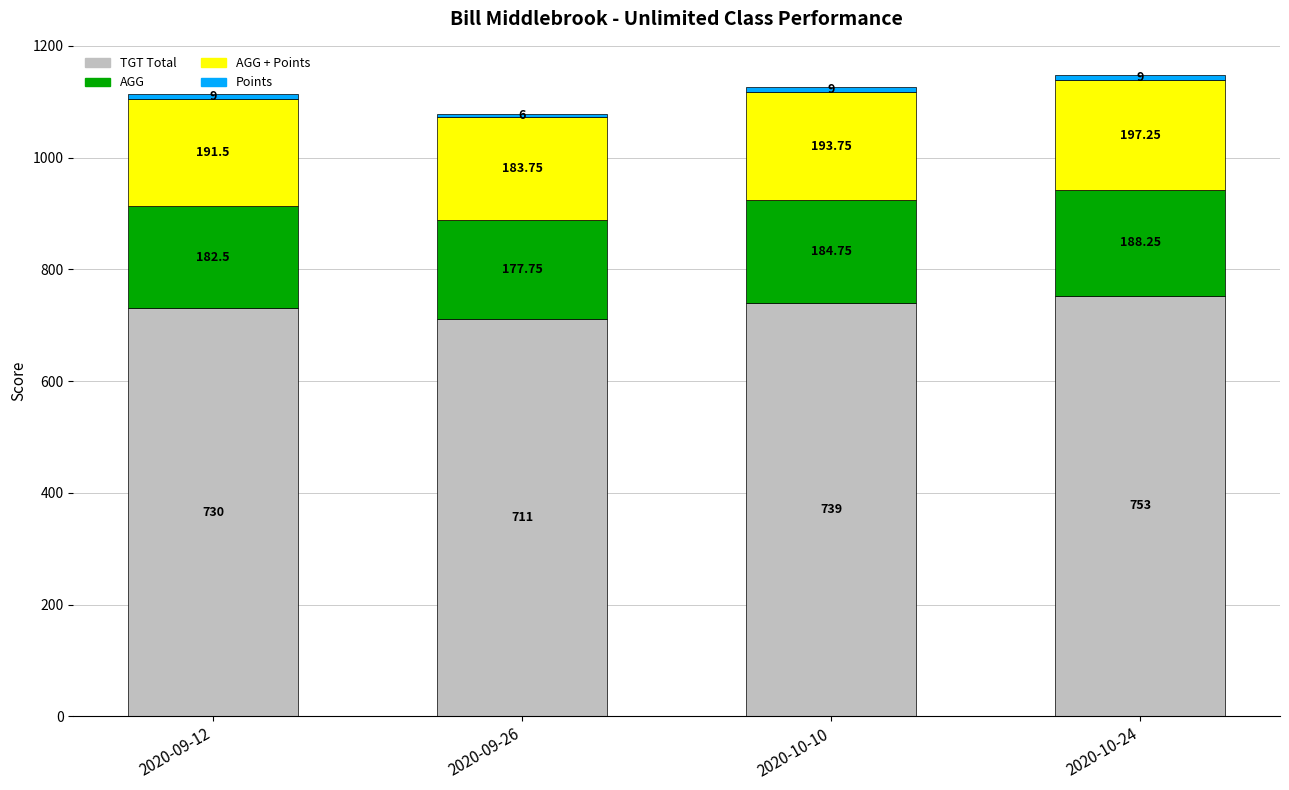

The TGT Total series shows 1083.3 at 2020-10-10. True or false?

False